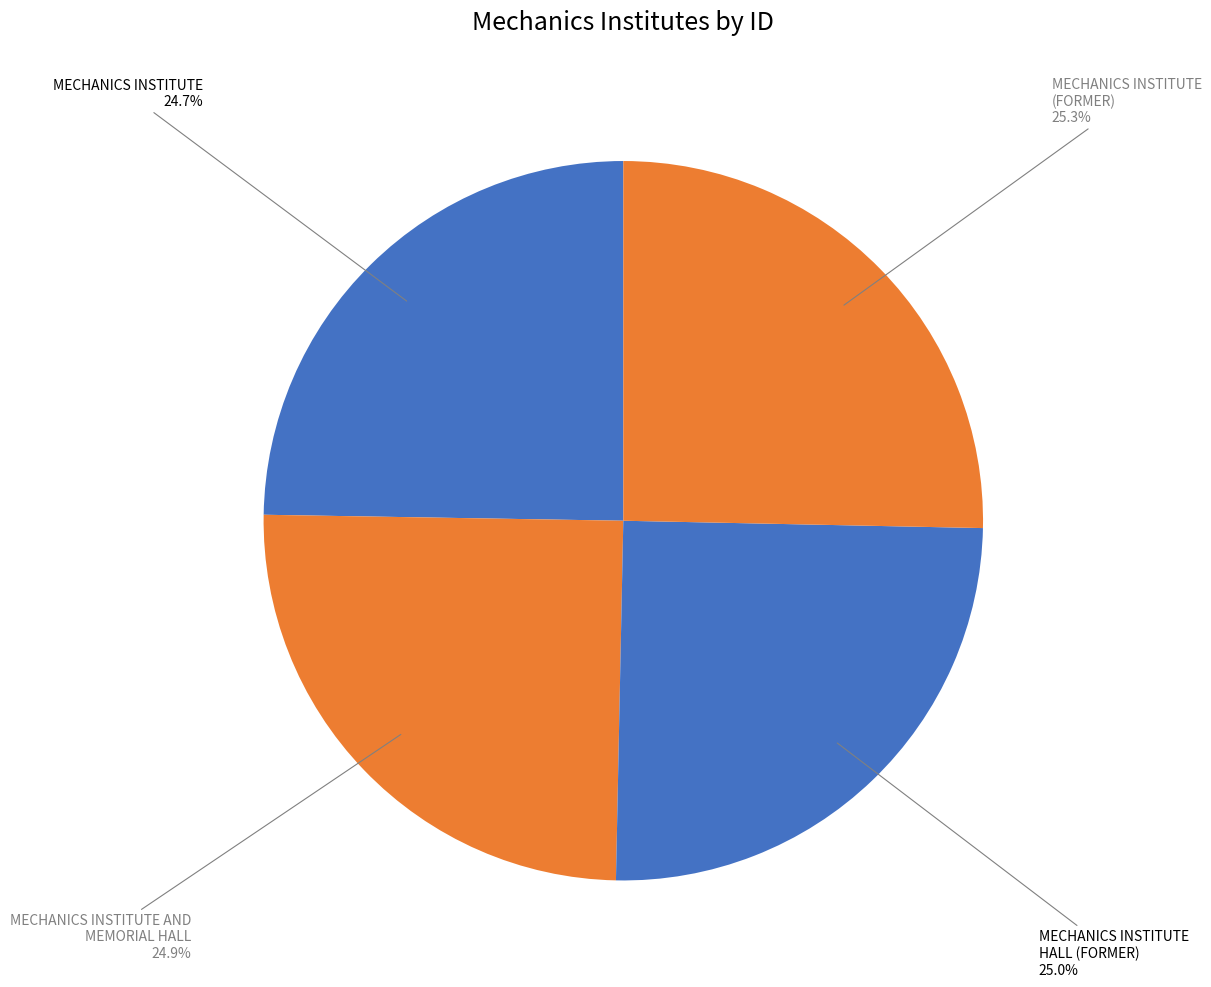

Which category has the smallest portion of the pie?

MECHANICS INSTITUTE